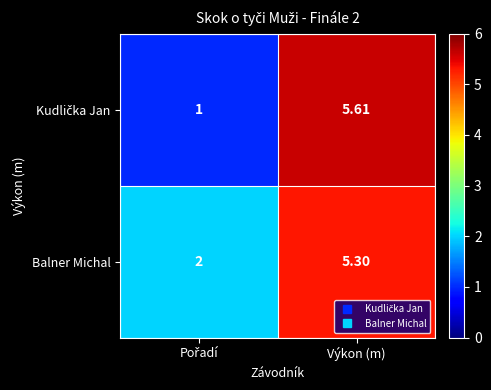

Which label corresponds to the largest value in the chart?

Výkon (m)